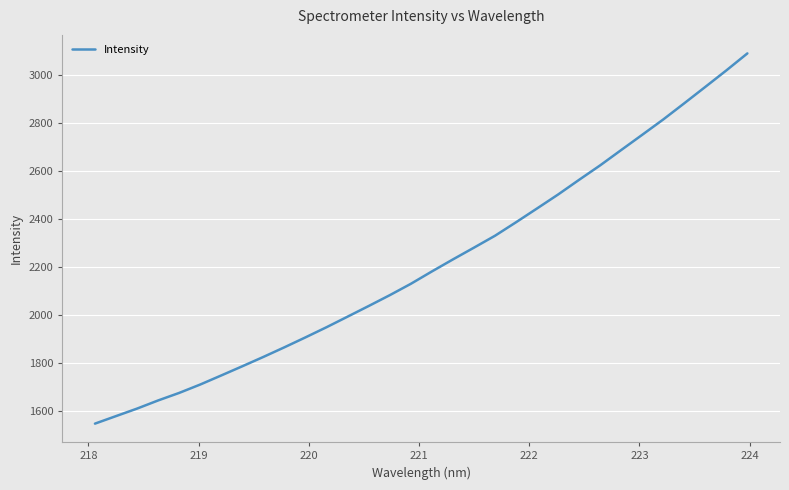

What is the maximum value shown in the chart?

3092.0